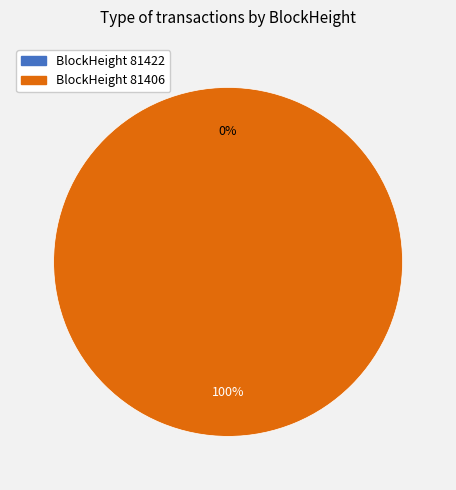

Do 81406 and 81422 together represent more than half of the pie?

Yes